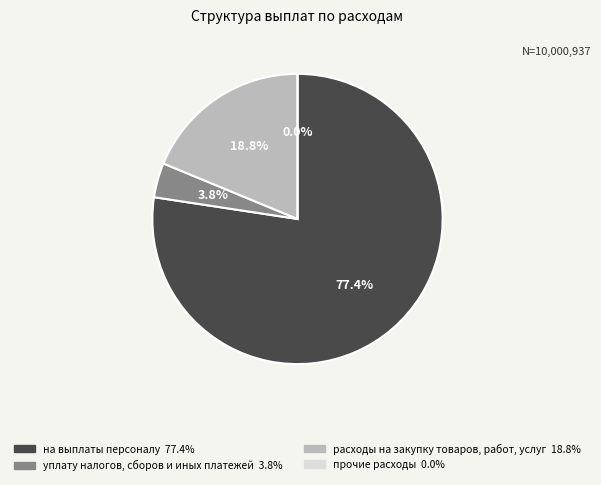

How many slices are in this pie chart?

4